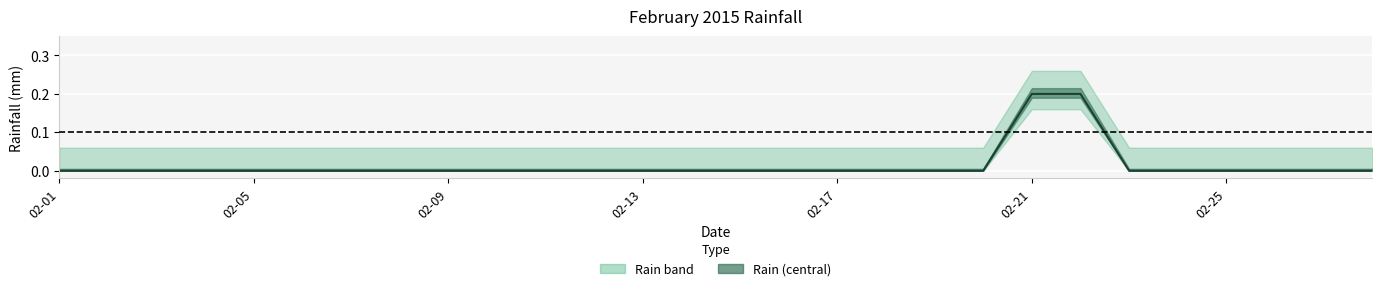

What is the label of the 9th point from the right?

19